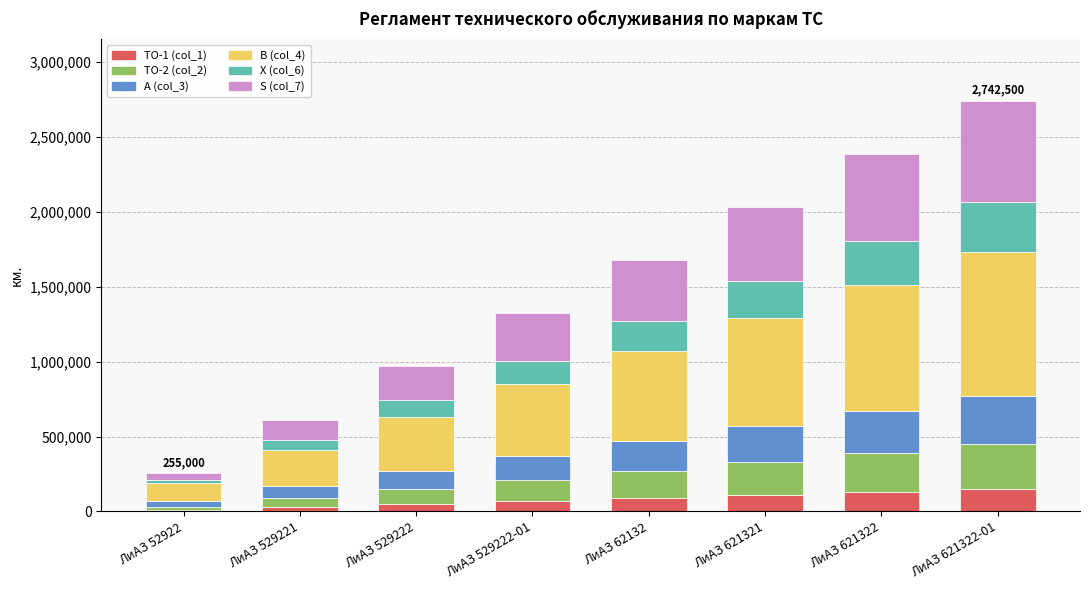

Are the bars horizontal?

No